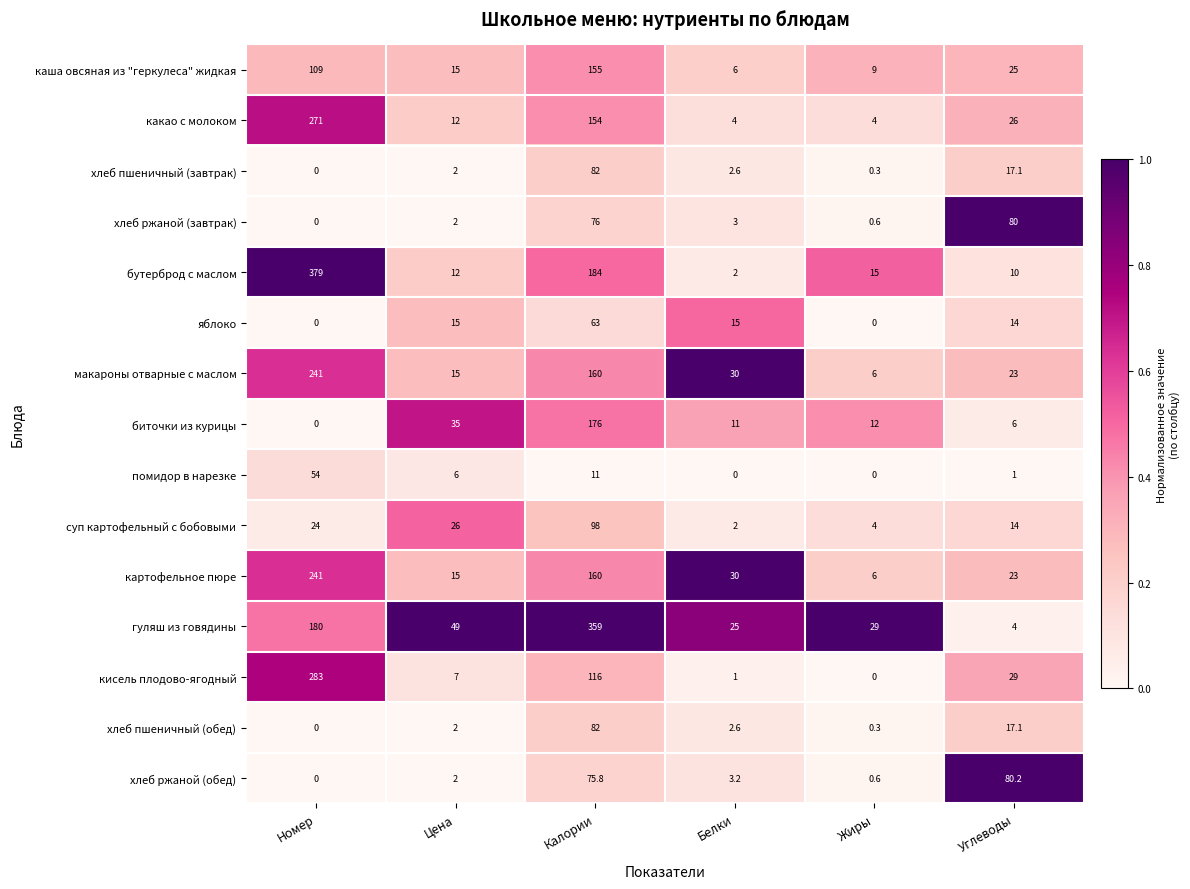

Which series has the largest total across all categories?

гуляш из говядины